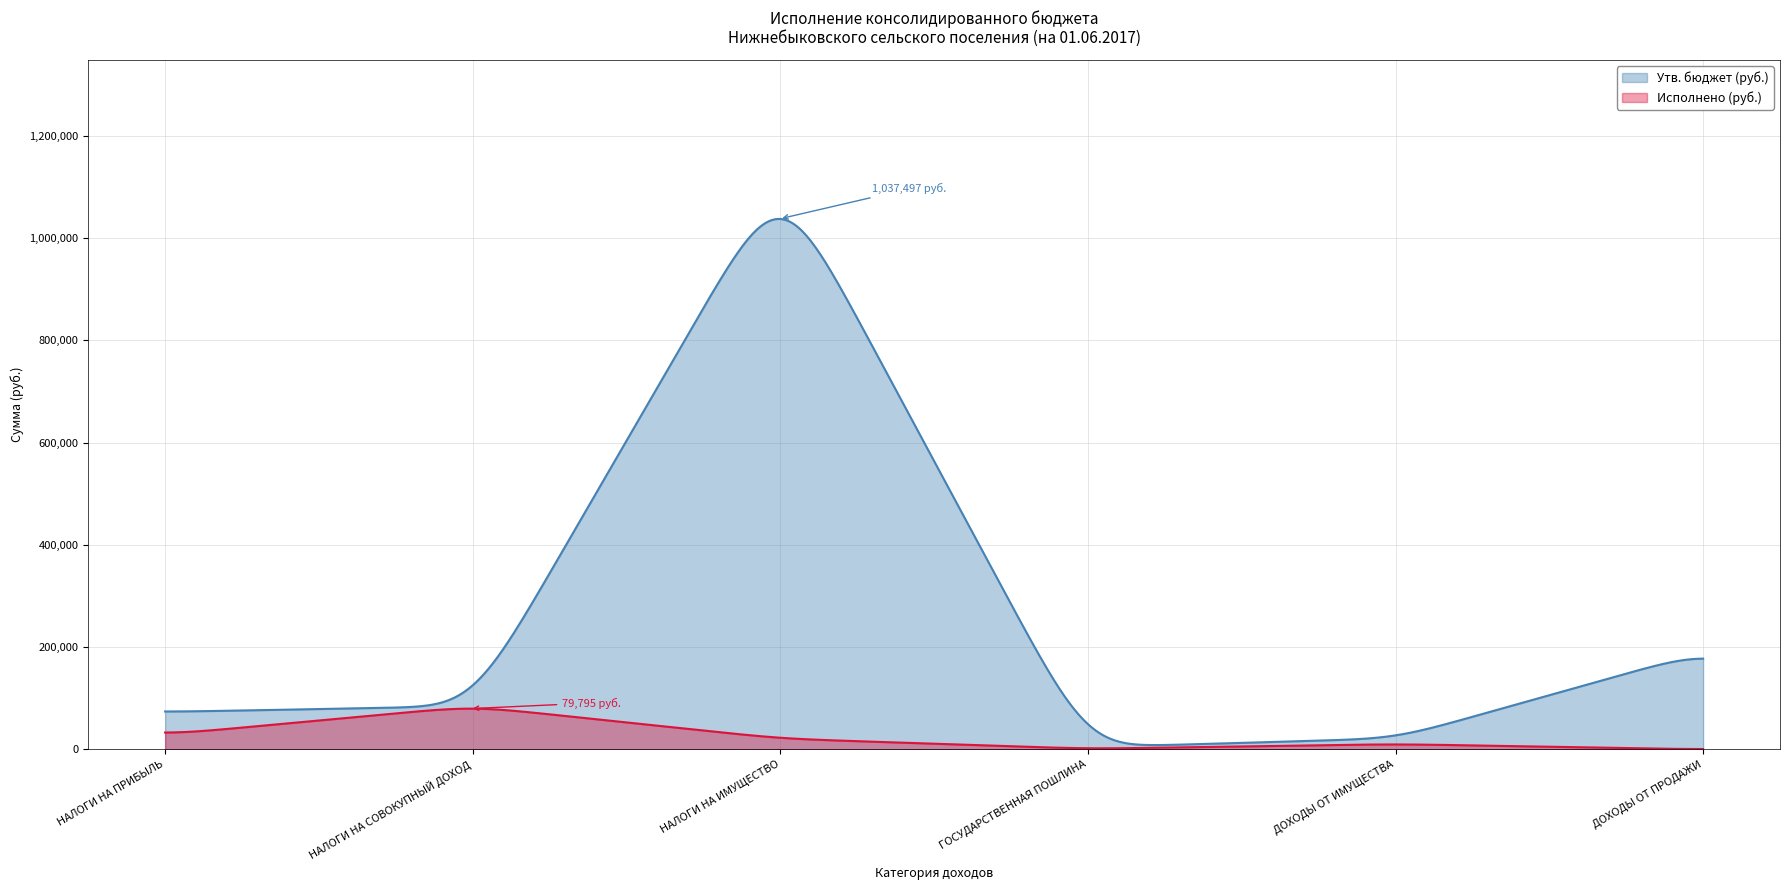

Which series has the largest total across all categories?

Утв. бюджет (руб.)